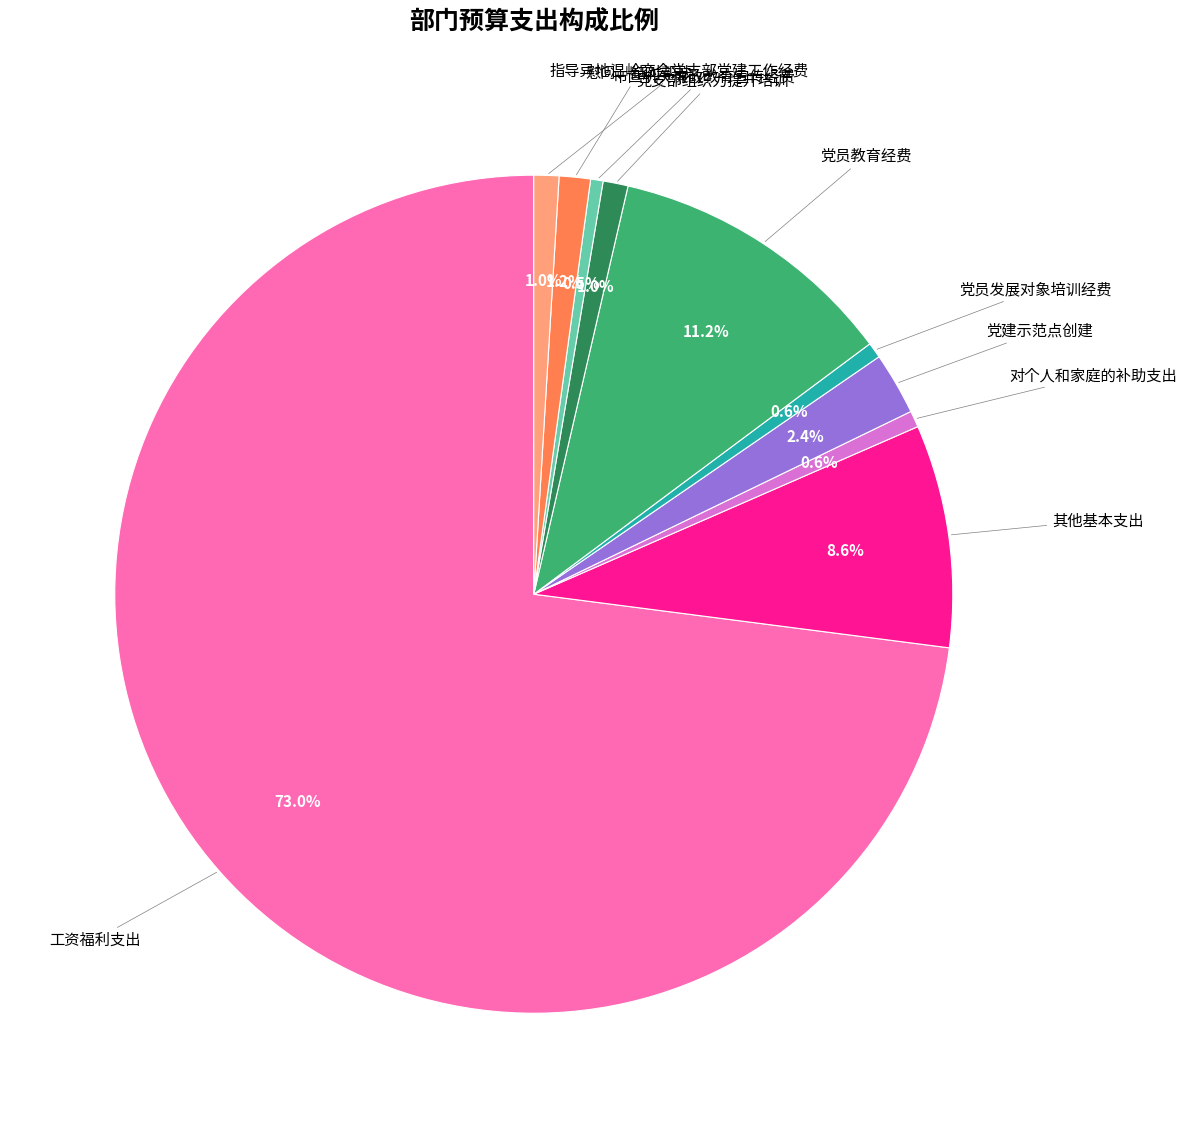

Does any single category account for the majority?

Yes